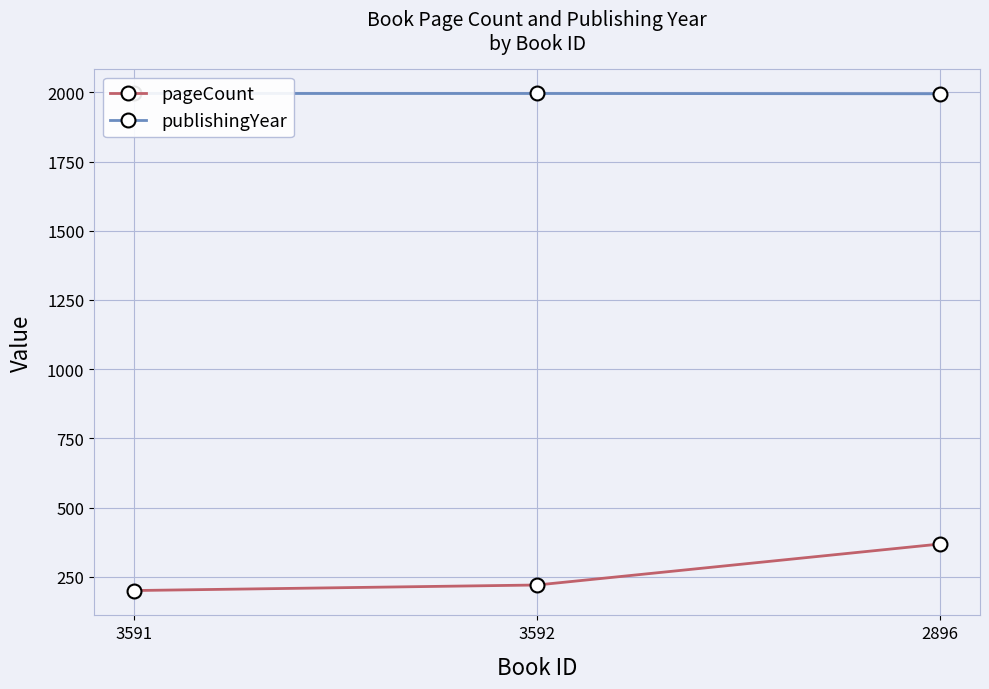

At how many categories does at least one series exceed 825?

3